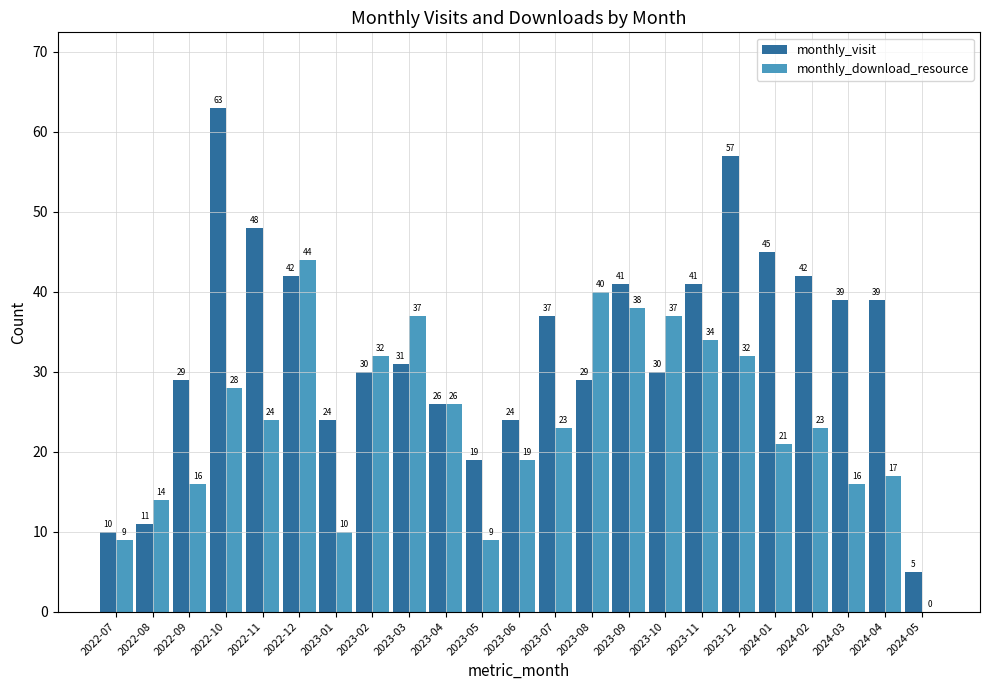

Is it true that monthly_download_resource equals 31 at 2024-01?

False